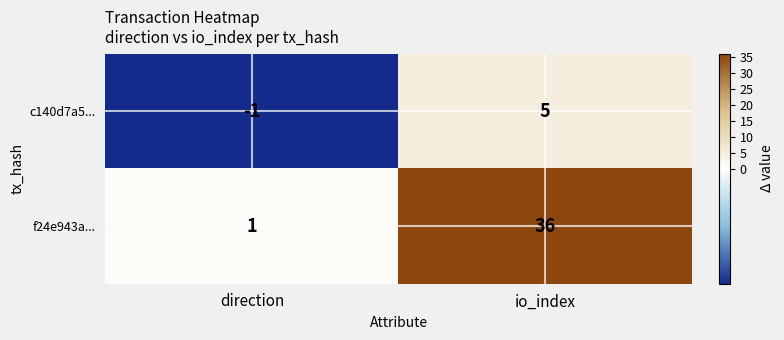

Is it true that f24e943a... equals 0 at direction?

False